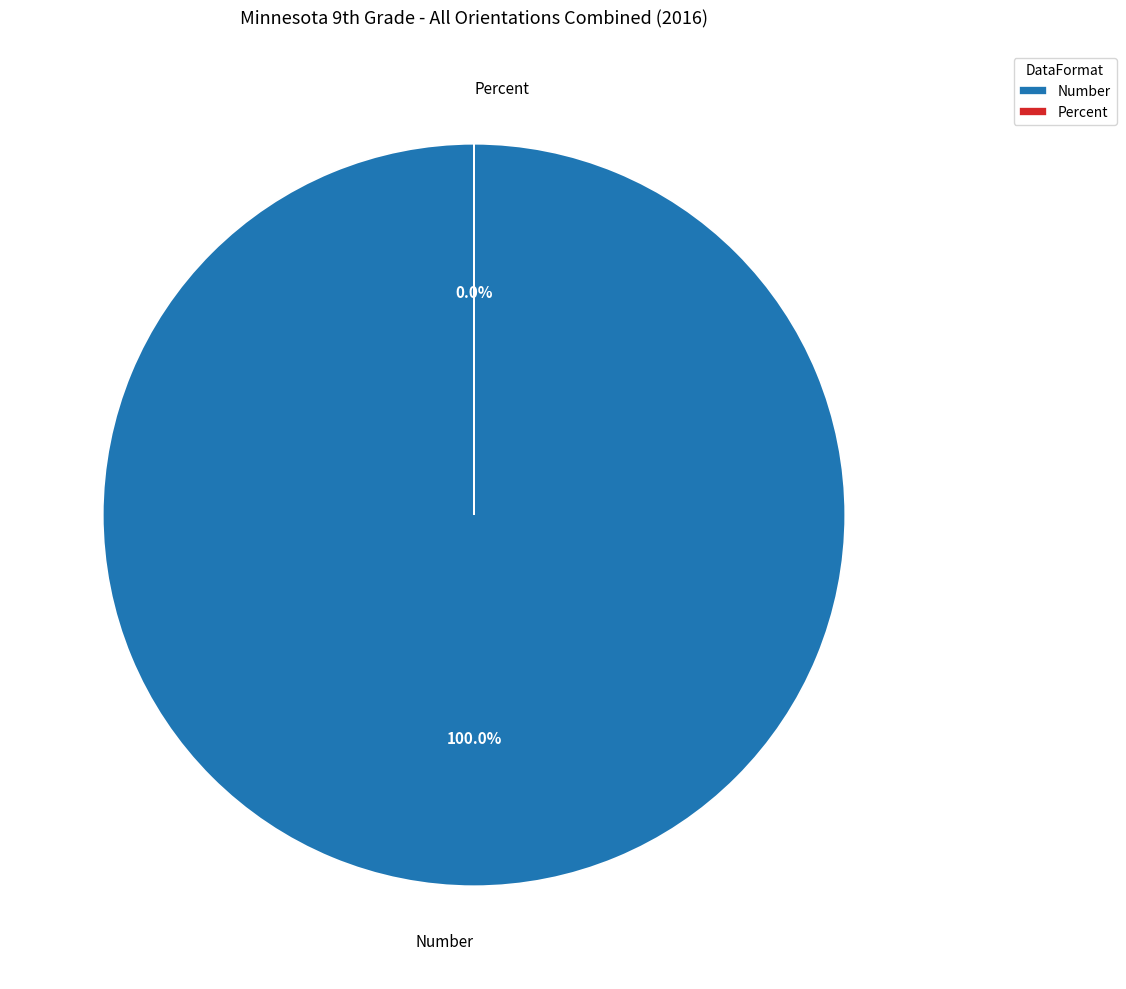

What percentage is the Number slice, to the nearest percent?

100%